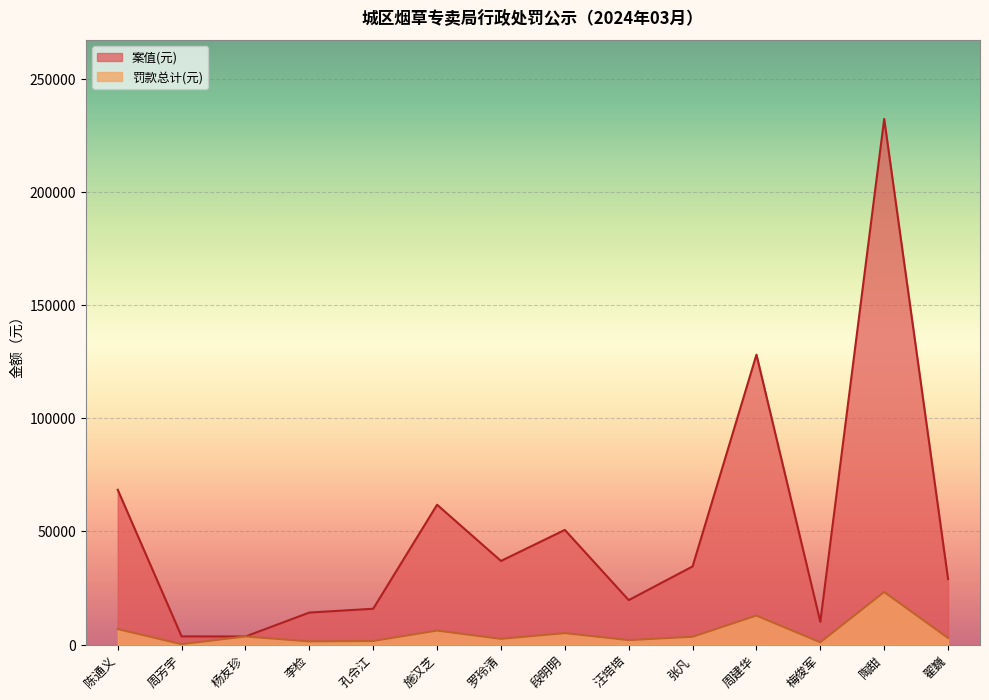

Is it true that 罚款总计(元) equals 9738.1 at 陈通义?

False